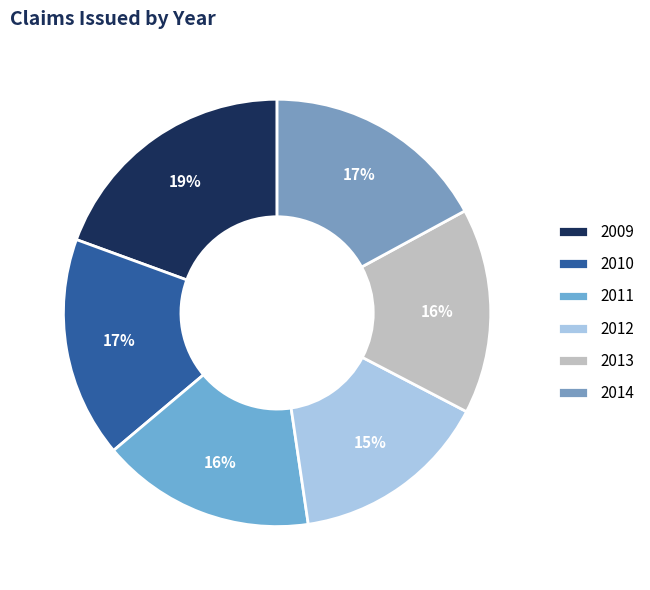

Which slice is the largest?

2009